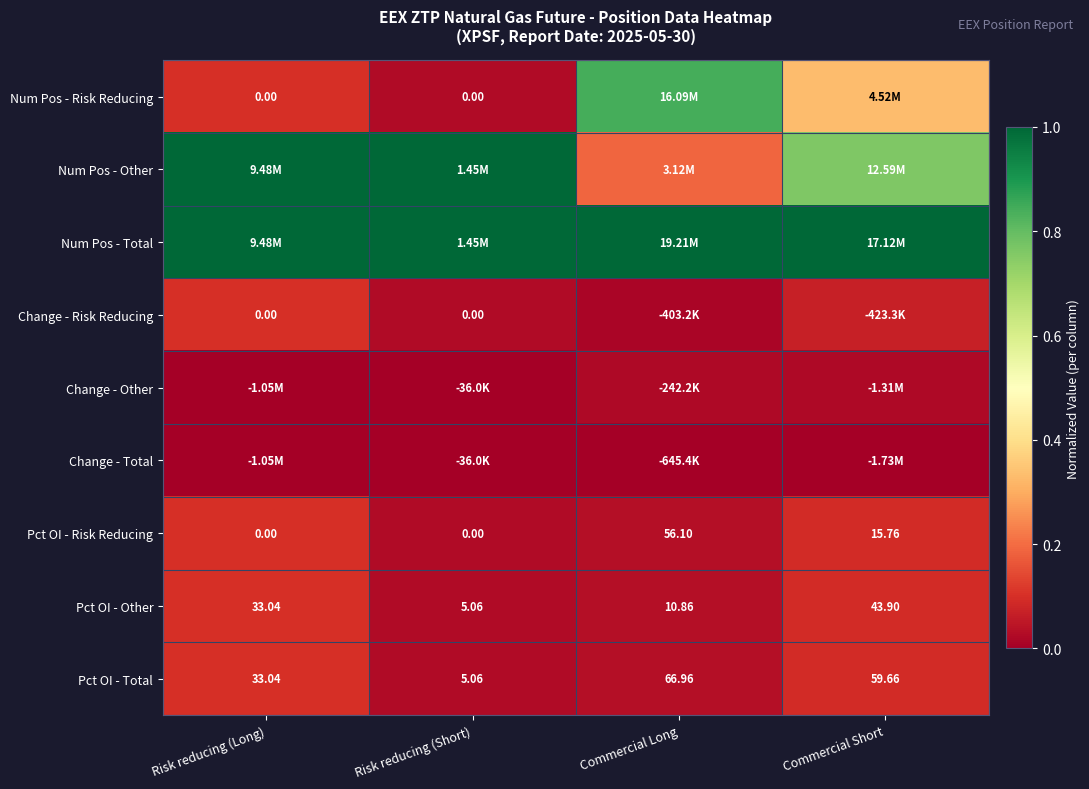

At how many categories does at least one series exceed 0?

4